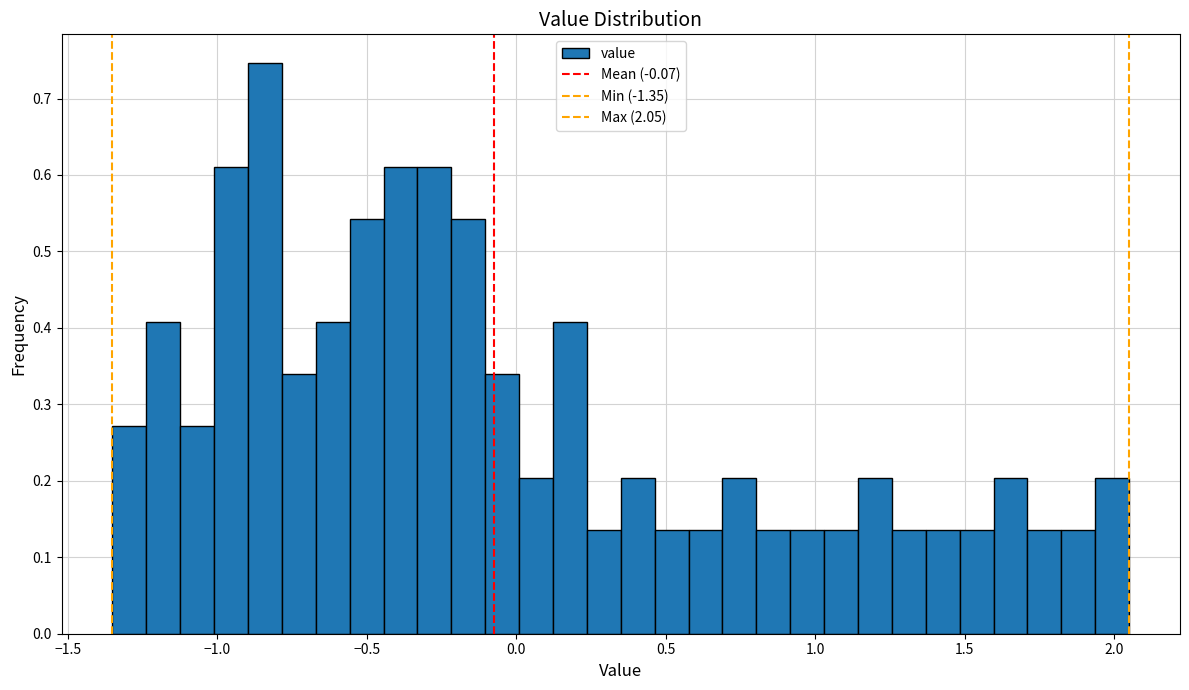

Around what value on the x-axis is the tallest bar? Give the approximate position of its centre, as read against the axis.

-0.85